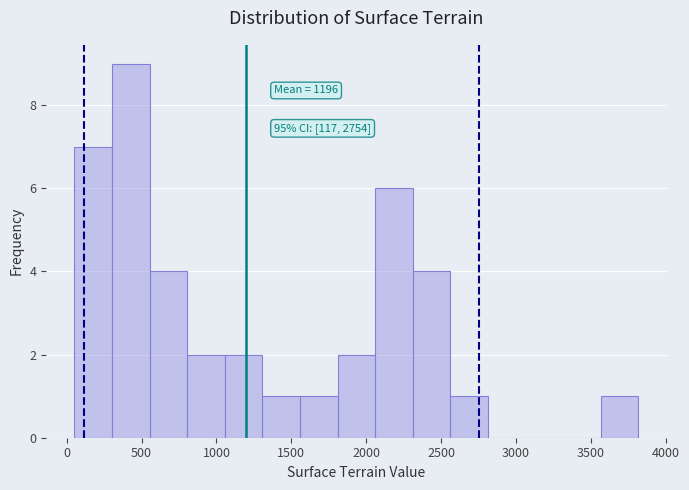

Which range on the x-axis has the tallest bar?

300 to 550